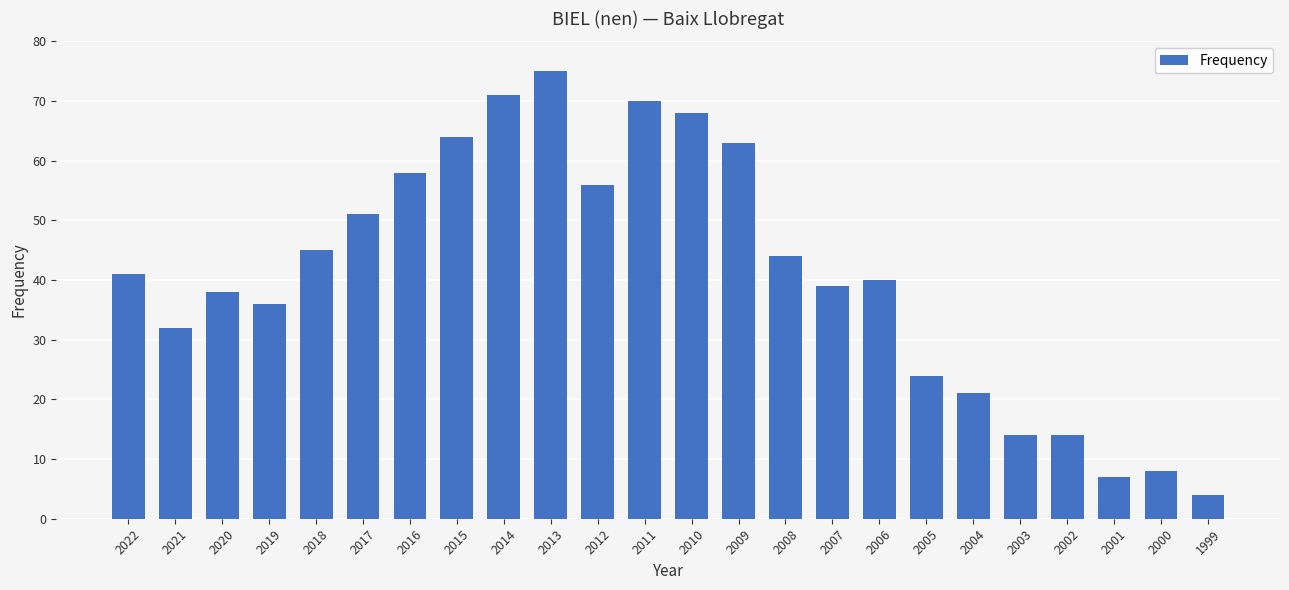

True or false: the data shows 56 at 2012.

True